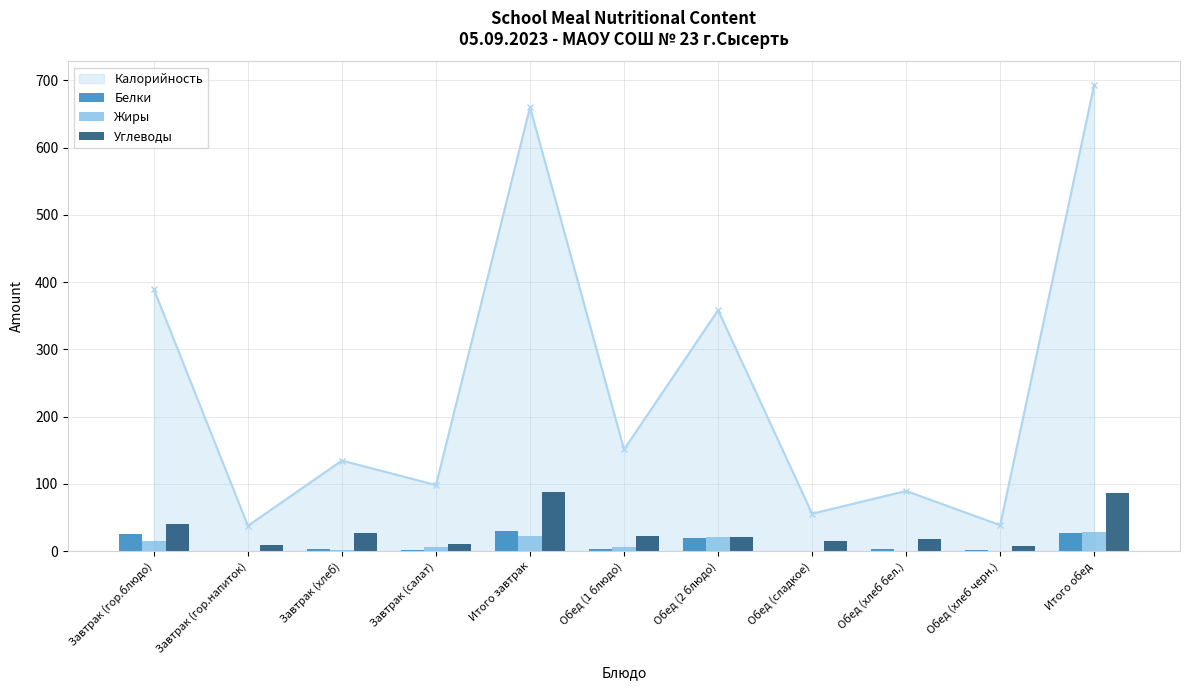

The Калорийность series shows 37.8 at Завтрак (гор.напиток). True or false?

True